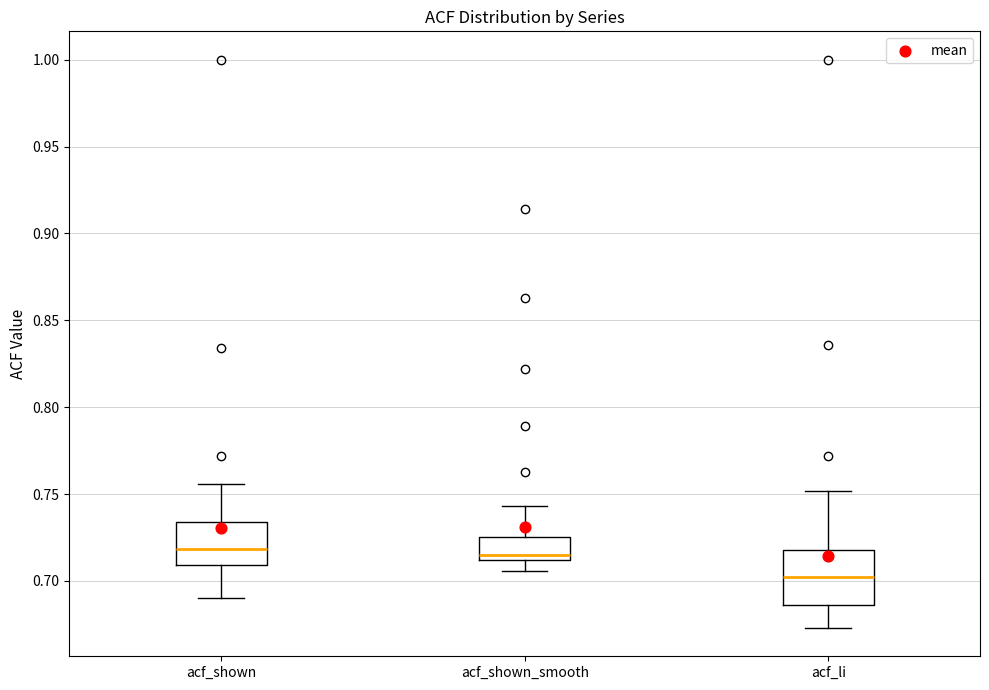

Reading left to right, transcribe this box plot: for each box, give where its median line is, the range the box spans, and where its two whiskers end, as read against the y-axis. The values are not printed on the chart, so give them approximately, as read against the axis.

acf_shown: median 0.720, box 0.710 to 0.735, whiskers 0.690 to 0.755
acf_shown_smooth: median 0.715, box 0.710 to 0.725, whiskers 0.705 to 0.745
acf_li: median 0.700, box 0.685 to 0.720, whiskers 0.675 to 0.750